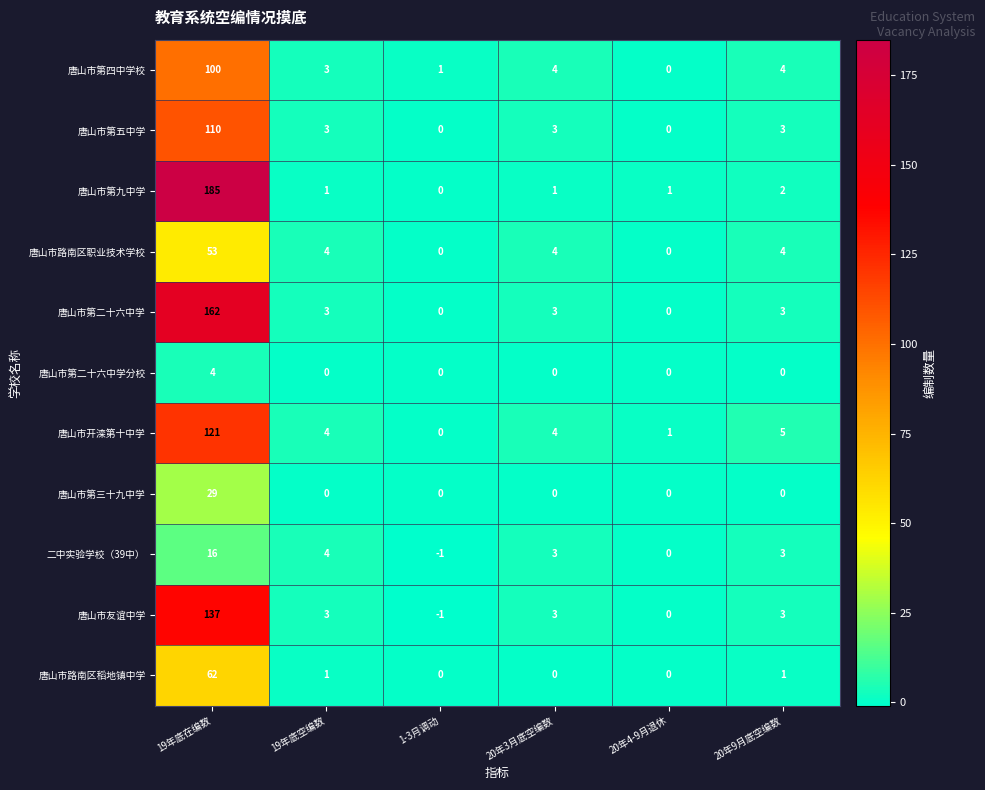

Is it true that 唐山市路南区稻地镇中学 equals 1 at 20年9月底空编数?

True